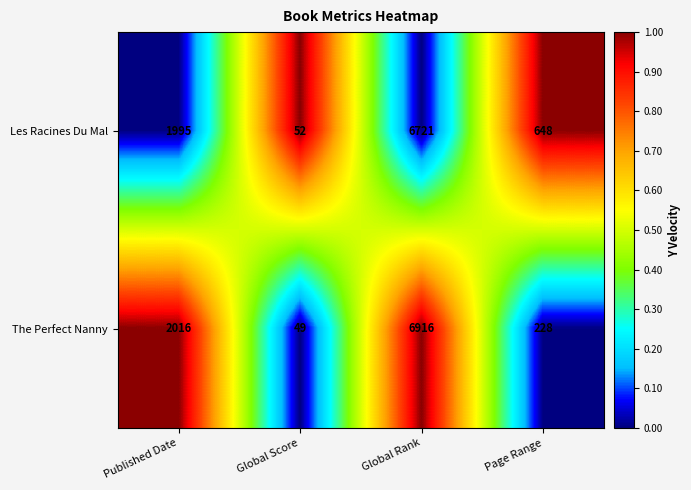

Which category has the lowest value across all series?

Global Score